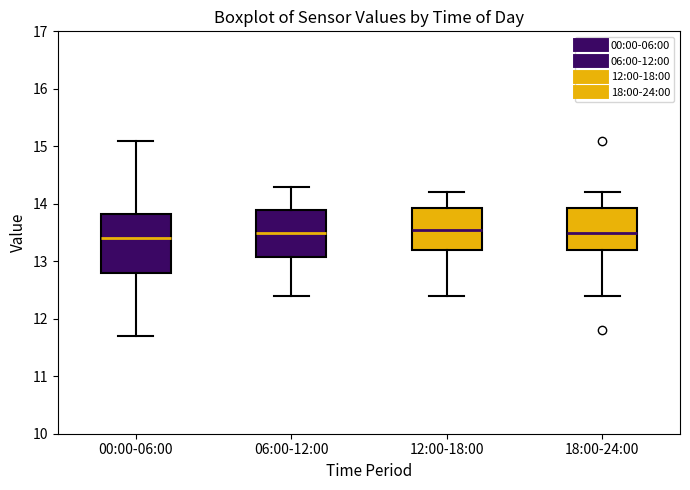

Reading left to right, read every box against the y-axis: the position of its median line, the range the box covers, and the ends of its whiskers. The values are not printed on the chart, so give them approximately, as read against the axis.

00:00-06:00: median 13.4, box 12.8 to 13.8, whiskers 11.7 to 15.1
06:00-12:00: median 13.5, box 13.1 to 13.9, whiskers 12.4 to 14.3
12:00-18:00: median 13.6, box 13.2 to 13.9, whiskers 12.4 to 14.2
18:00-24:00: median 13.5, box 13.2 to 13.9, whiskers 12.4 to 14.2